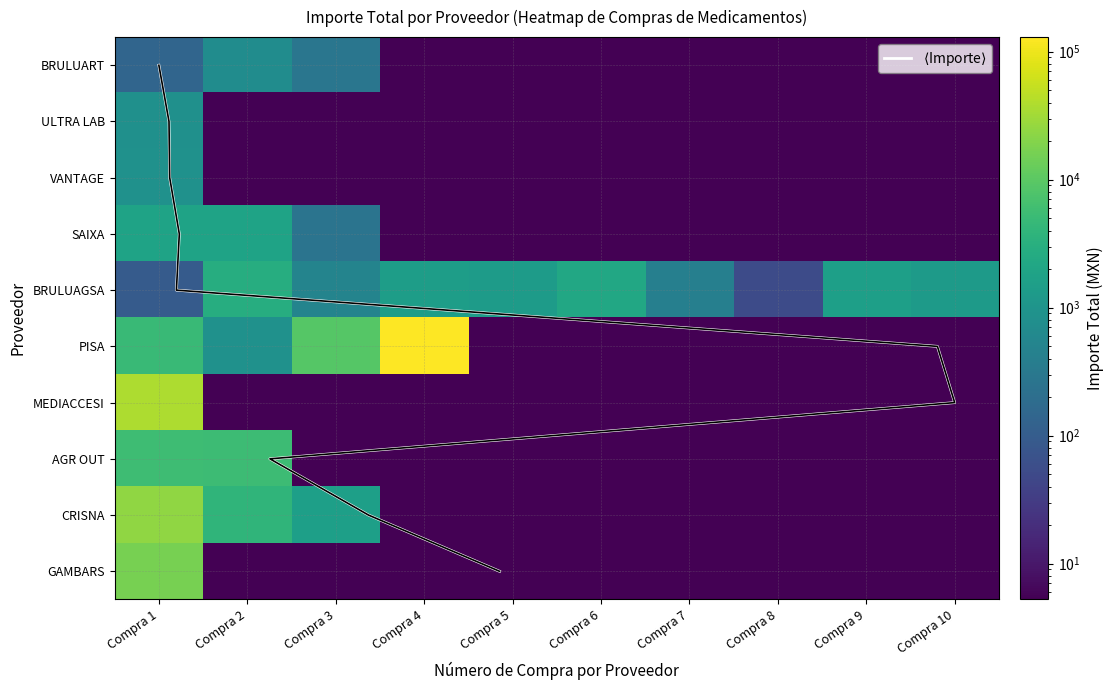

List the labels in order of BRULUART value, smallest first.

Compra 4, Compra 5, Compra 6, Compra 7, Compra 8, Compra 9, Compra 10, Compra 1, Compra 3, Compra 2